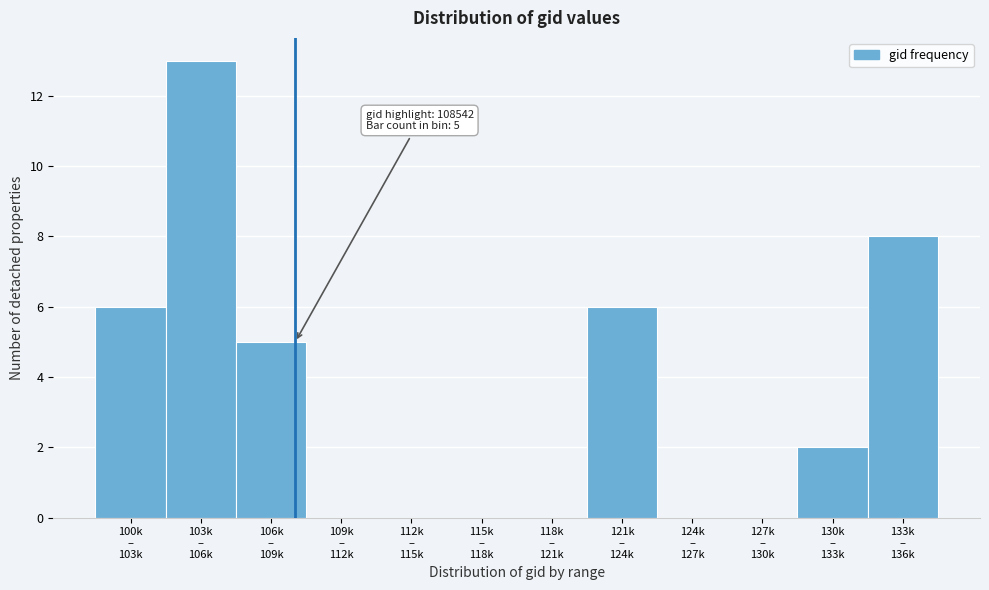

What is the greatest value displayed?

13